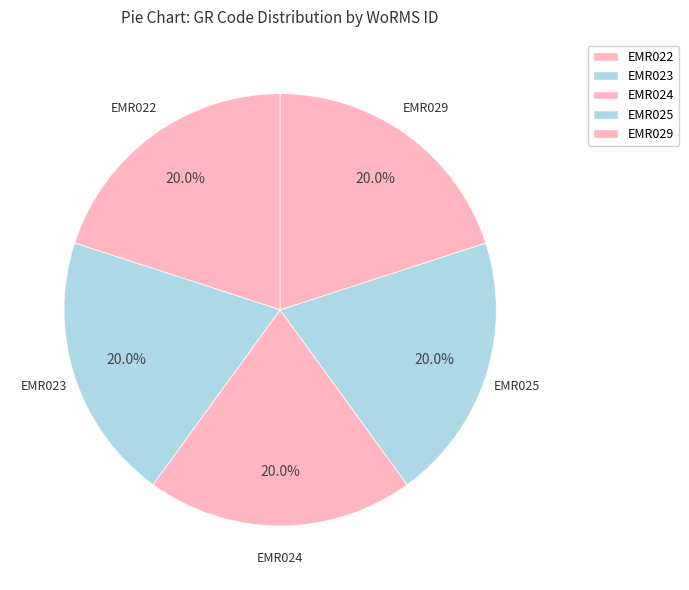

Is it true that EMR029 is 33% of the pie?

False